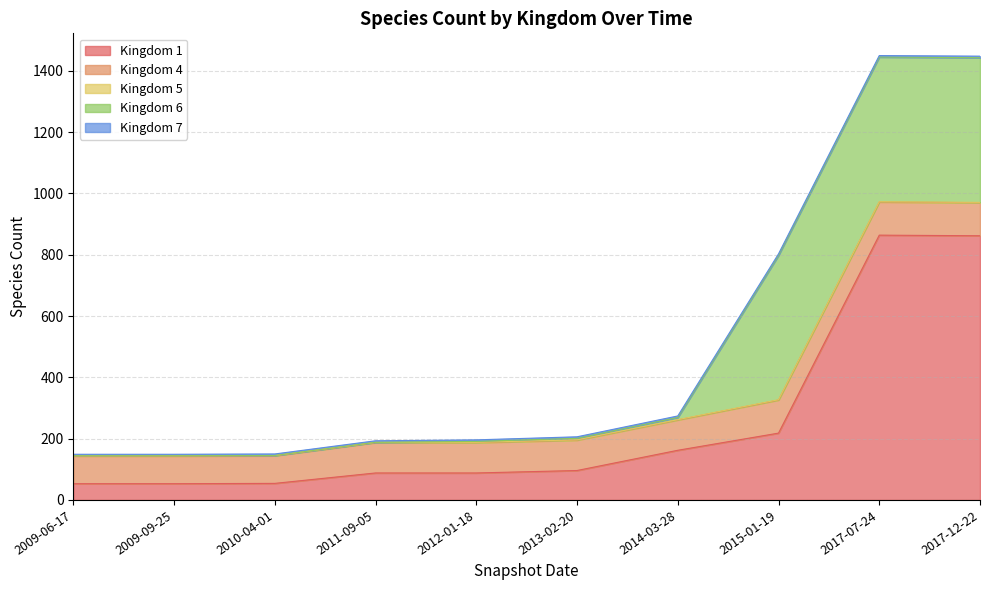

Where does the Kingdom 1 series first go above 96?

2014-03-28